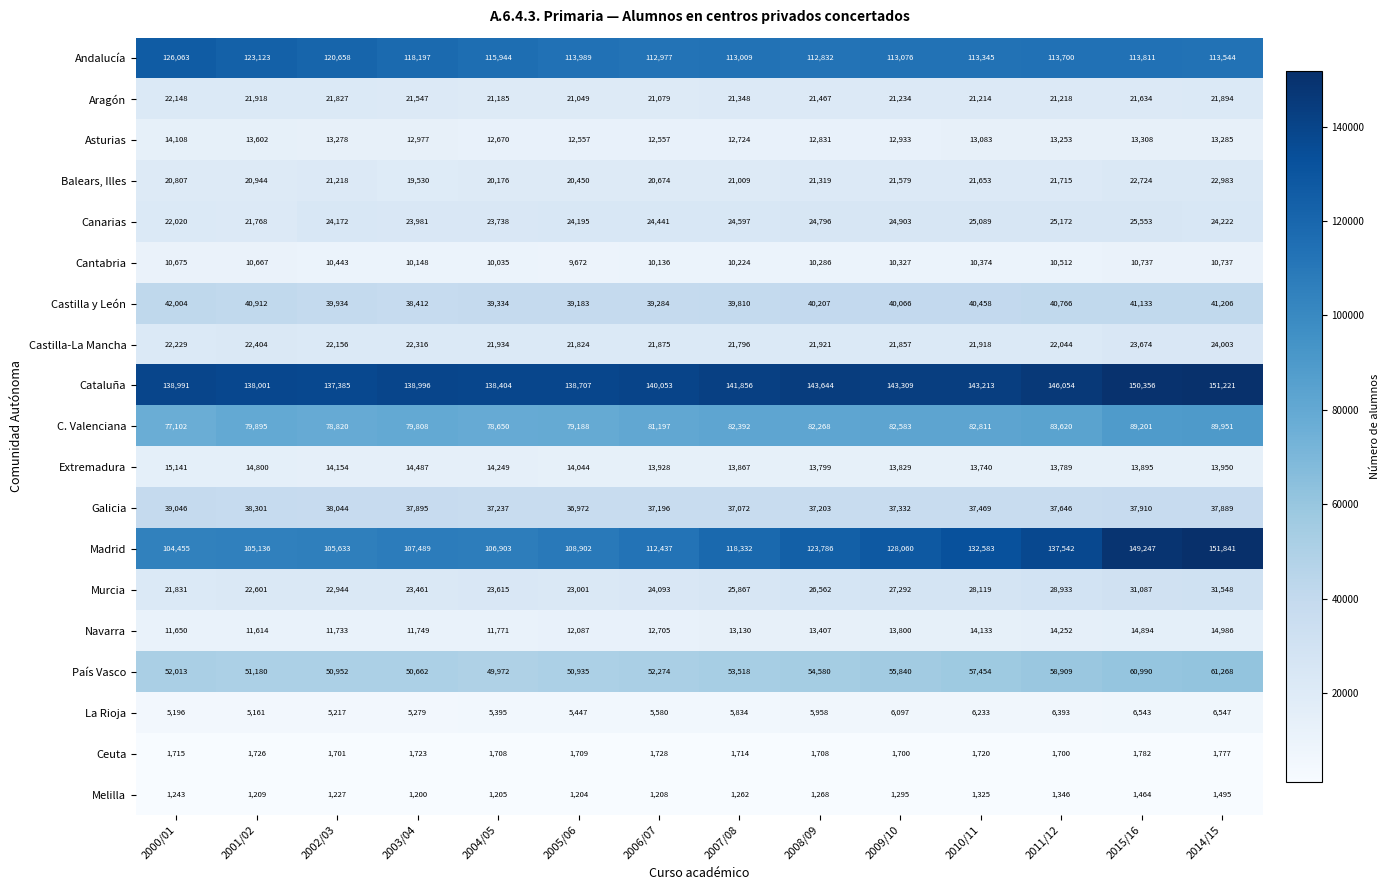

Rank the series by their maximum value, from highest to lowest.

Madrid, Cataluña, Andalucía, C. Valenciana, País Vasco, Castilla y León, Galicia, Murcia, Canarias, Castilla-La Mancha, Balears, Illes, Aragón, Extremadura, Navarra, Asturias, Cantabria, La Rioja, Ceuta, Melilla